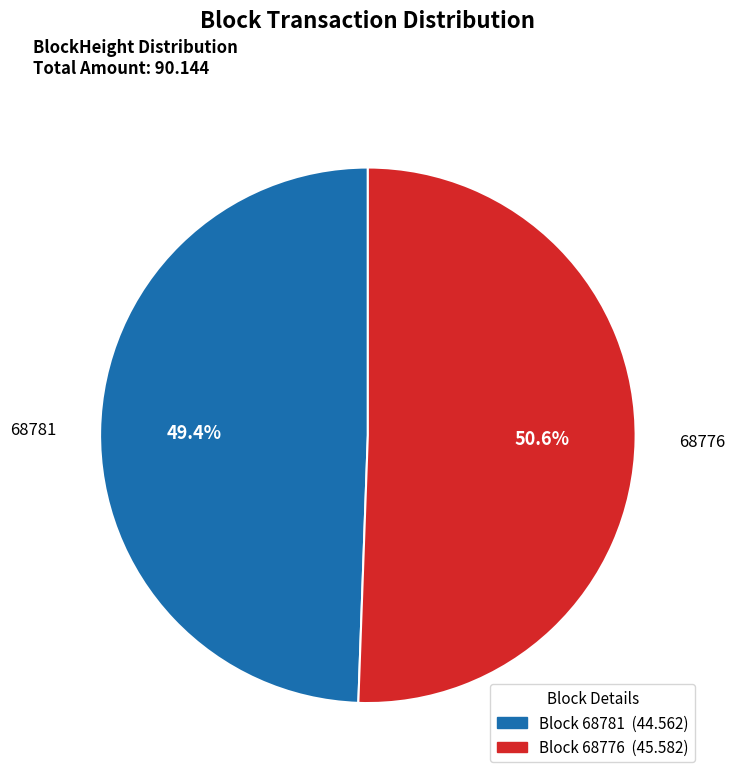

Between 68781 and 68776, which is larger?

68776